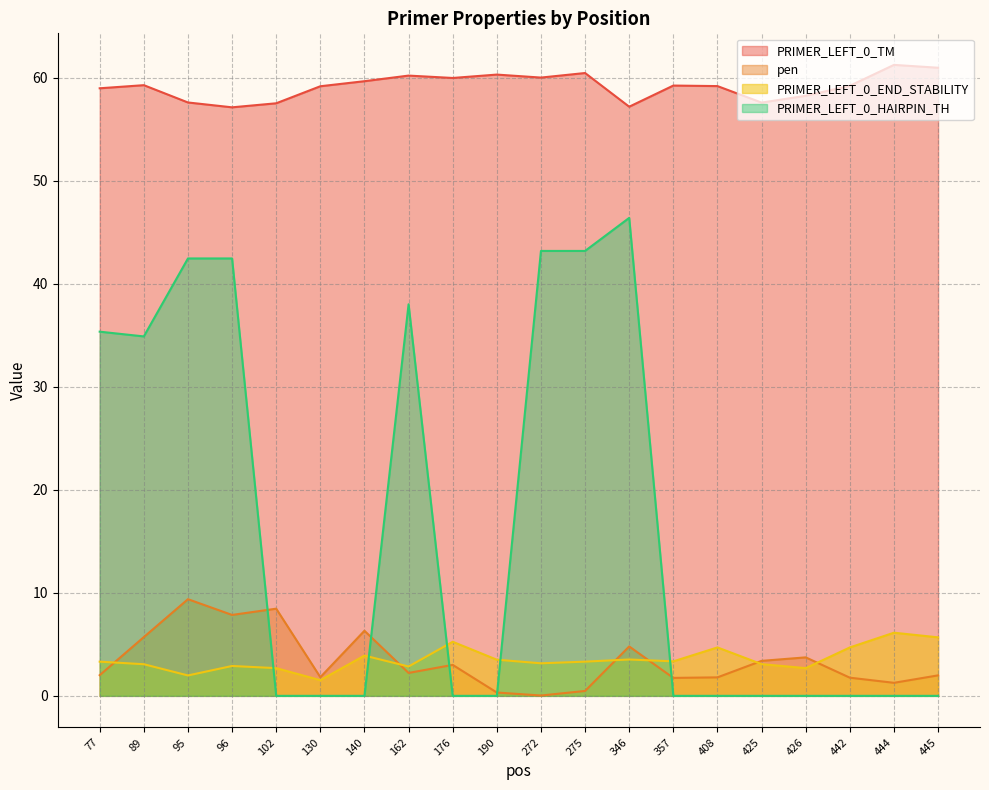

What is the greatest value displayed?

61.3